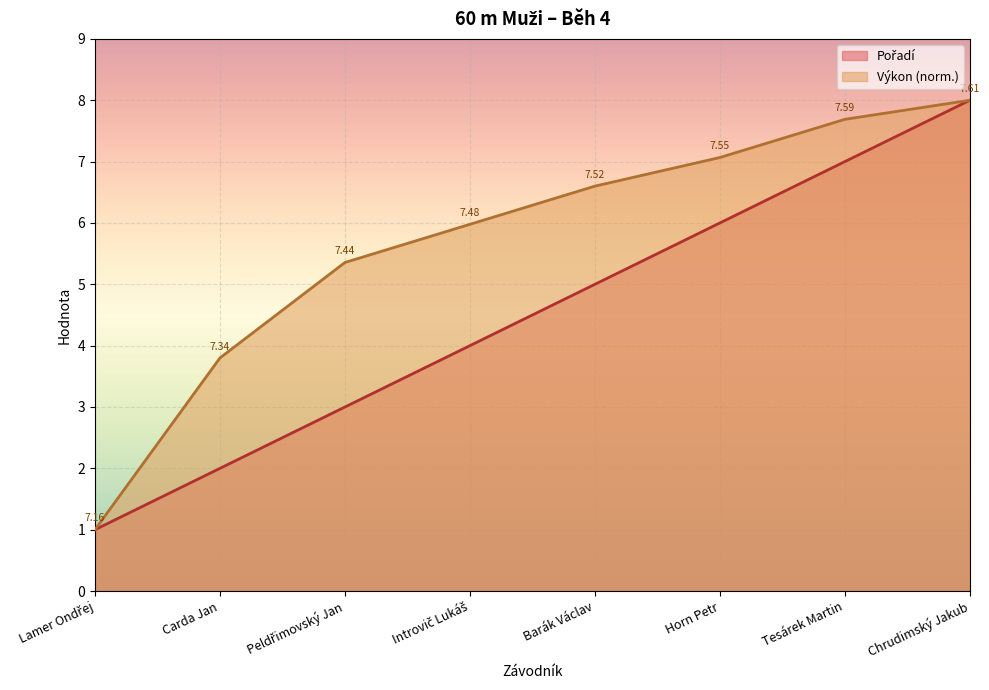

At which category is the sum across all series the highest?

Chrudimský Jakub